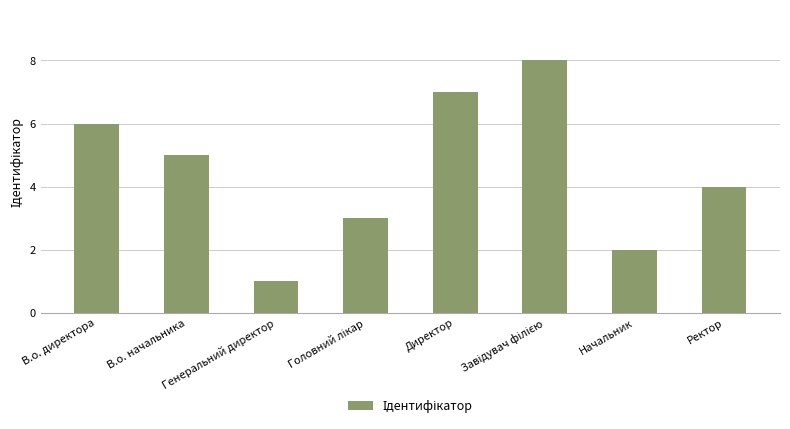

Read the value at Ректор.

4